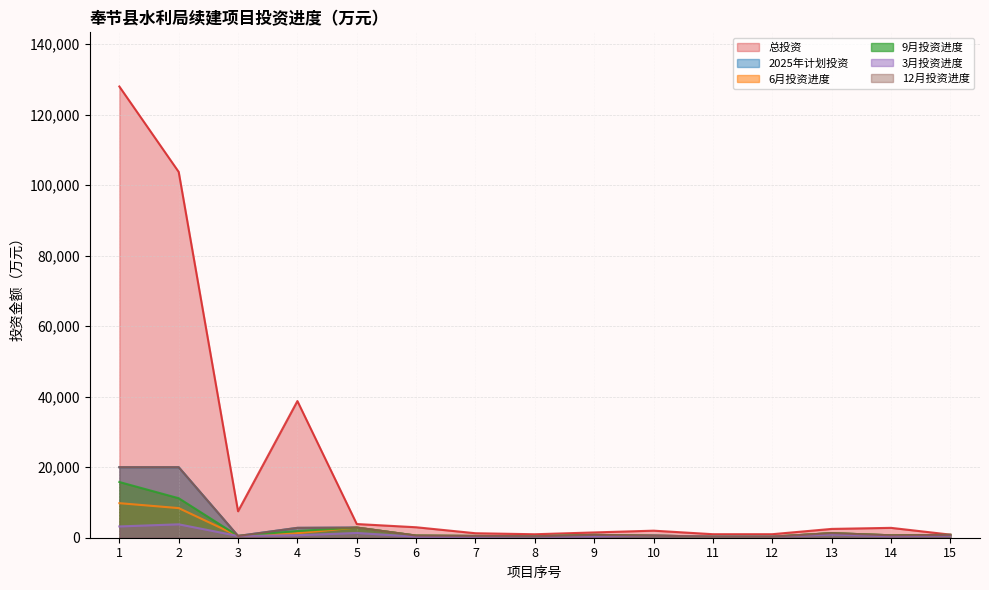

True or false: 9月投资进度 and 总投资 intersect in this chart.

False